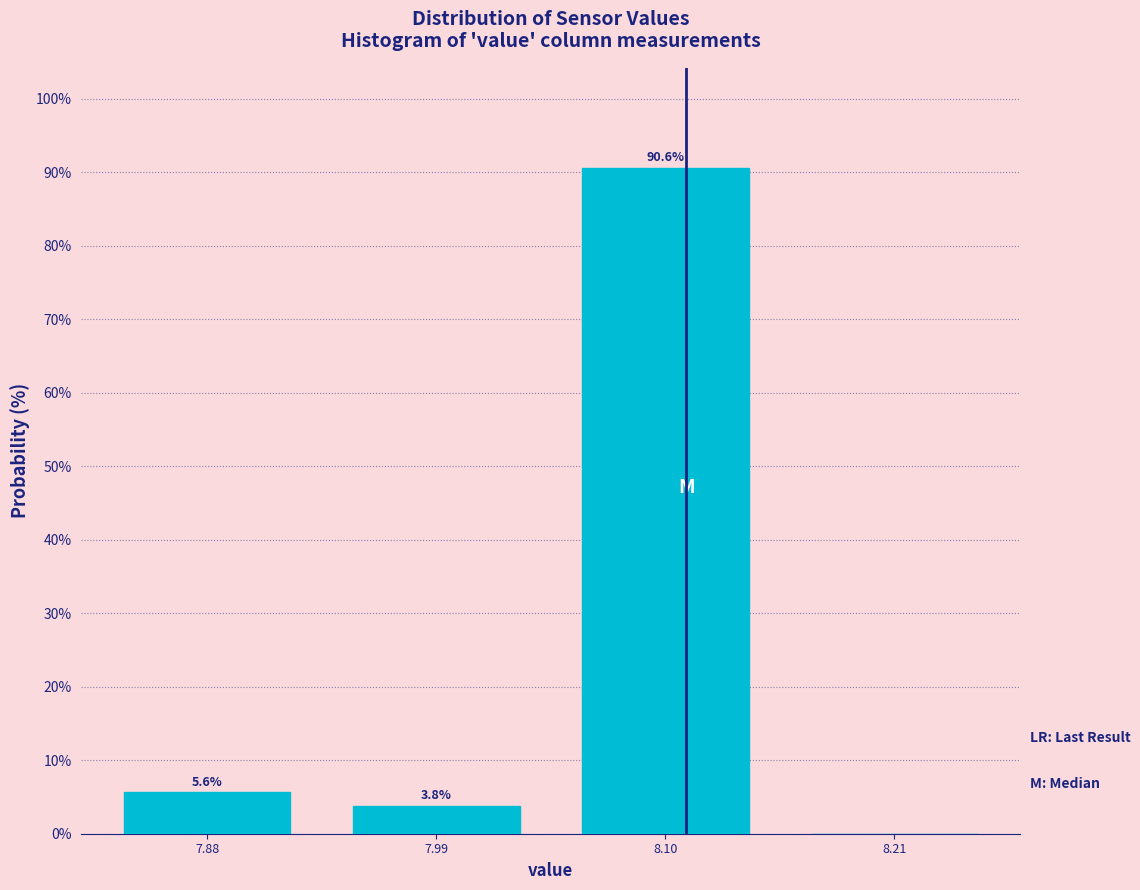

Which range on the x-axis has the tallest bar?

8.045 to 8.155